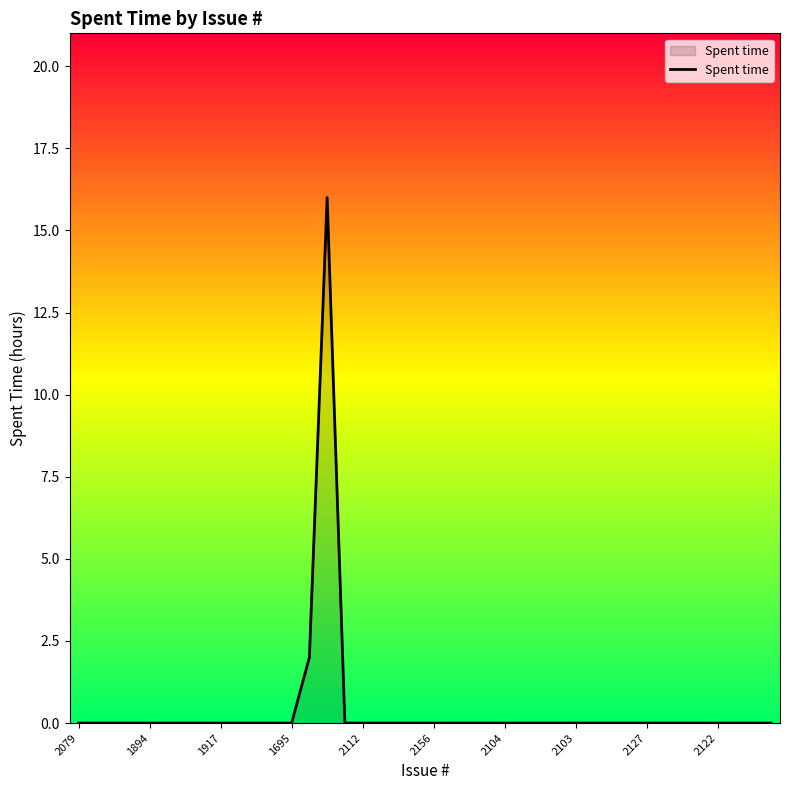

What is the maximum value shown in the chart?

16